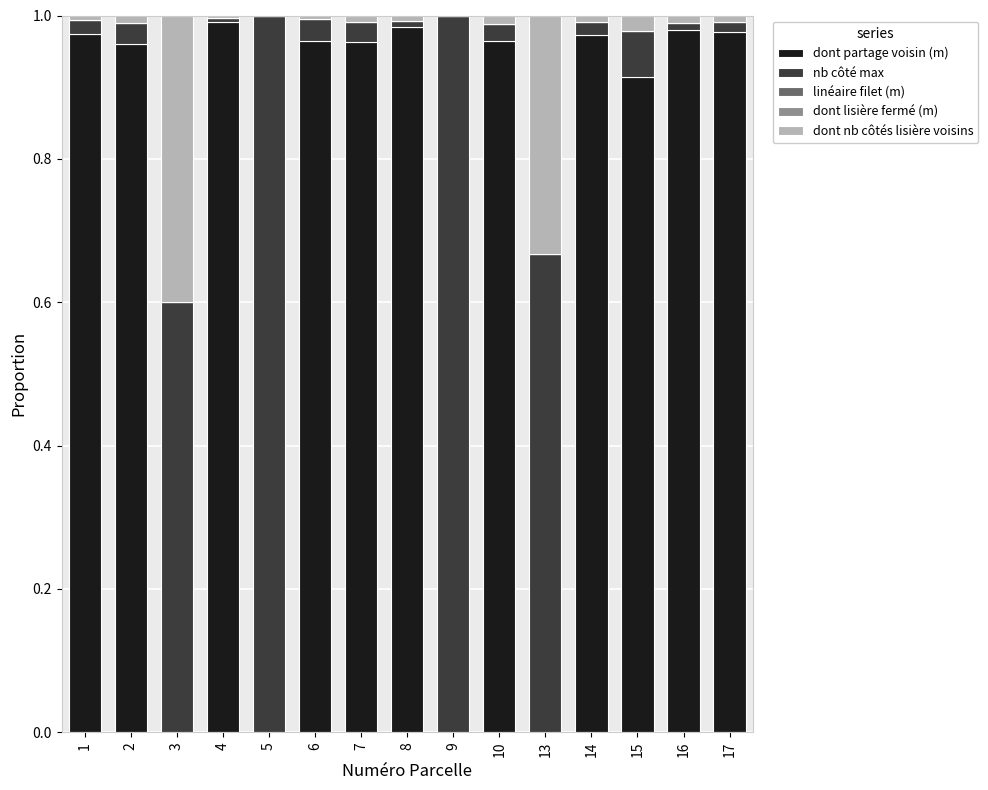

The dont partage voisin (m) series shows -0.6 at 5. True or false?

False